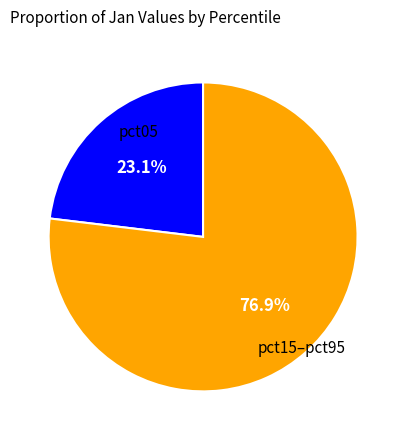

Is there a majority slice in this chart?

Yes